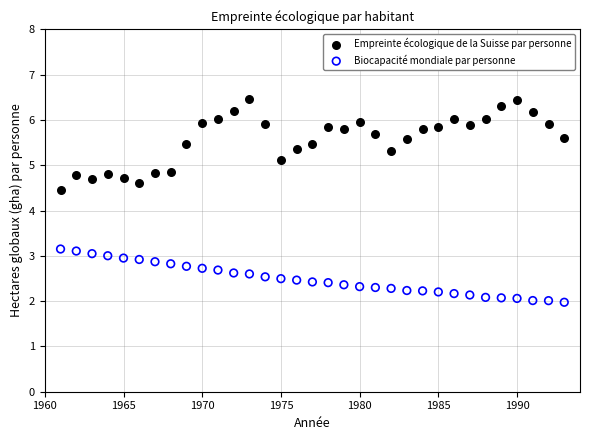

What are all the series names shown in the legend?

Empreinte écologique de la Suisse par personne, Biocapacité mondiale par personne